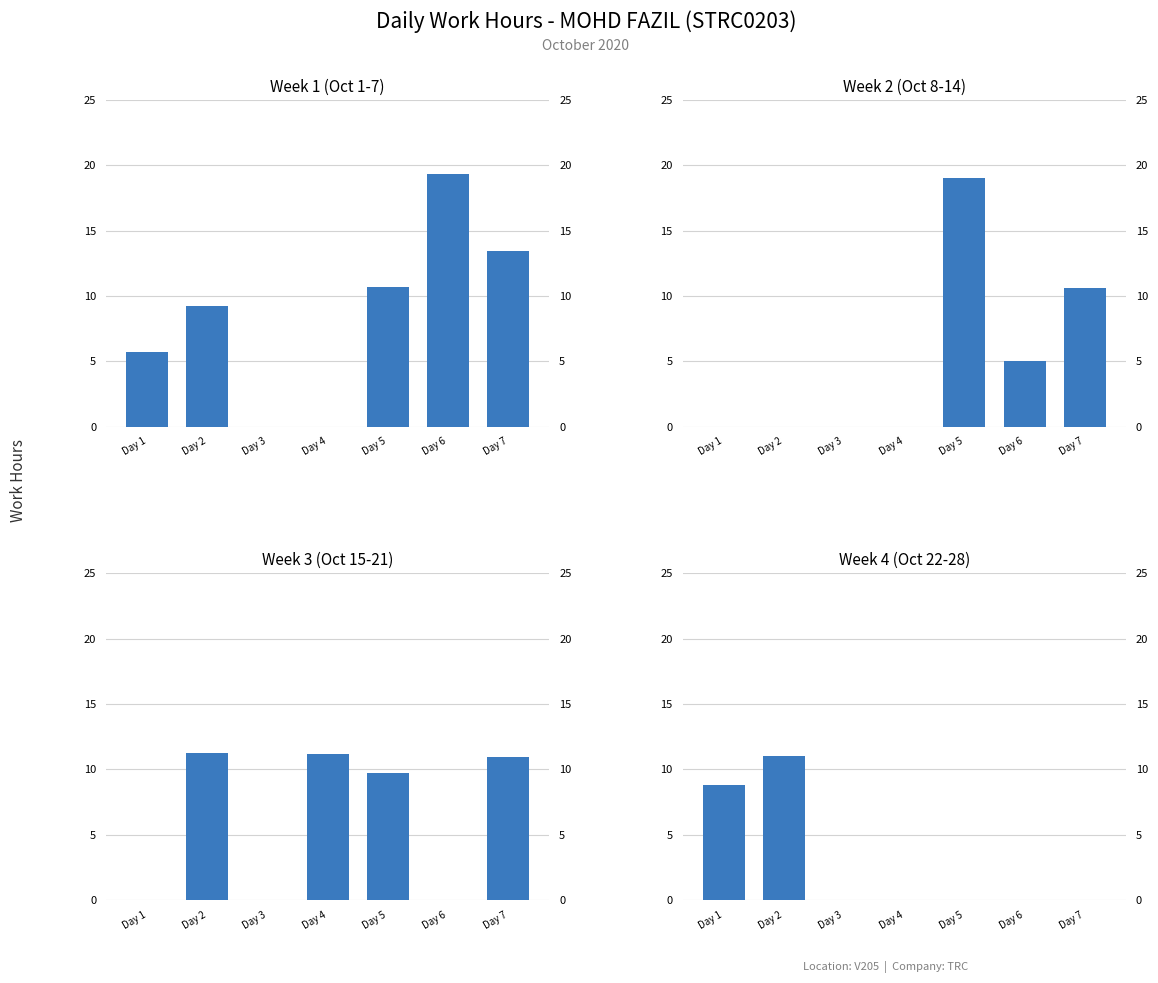

The value of Week 4 at Day 6 is 0.0. True or false?

True